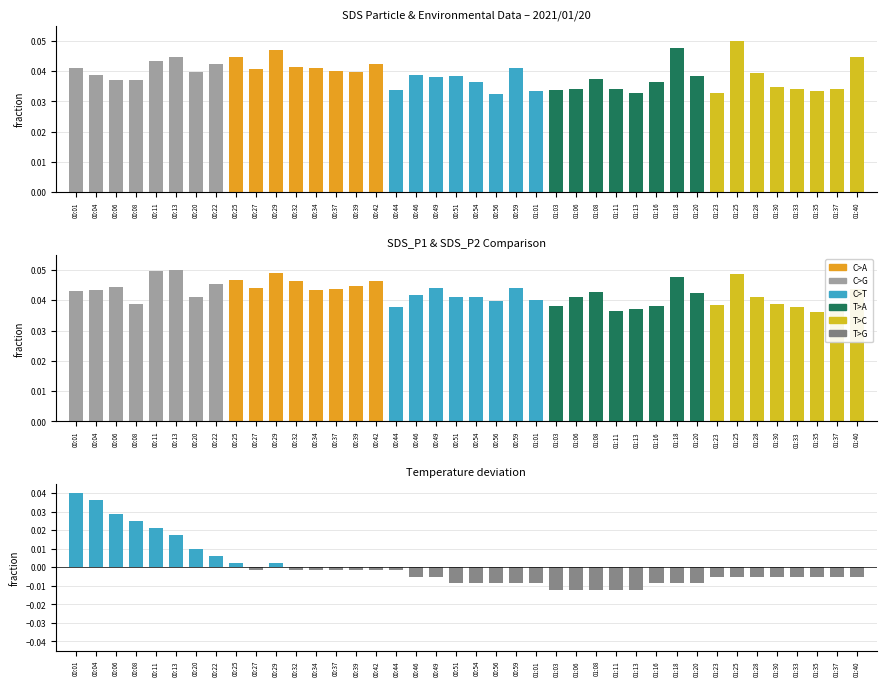

Reading right to left, transcribe all the data shown in this chart.

SDS_P1: 0.0	0.0	0.0	0.0	0.0	0.0	0.1	0.0	0.0	0.0	0.0	0.0	0.0	0.0	0.0	0.0	0.0	0.0	0.0	0.0	0.0	0.0	0.0	0.0	0.0	0.0	0.0	0.0	0.0	0.0	0.0	0.0	0.0	0.0	0.0	0.0	0.0	0.0	0.0	0.0
SDS_P2: 0.0	0.0	0.0	0.0	0.0	0.0	0.0	0.0	0.0	0.0	0.0	0.0	0.0	0.0	0.0	0.0	0.0	0.0	0.0	0.0	0.0	0.0	0.0	0.0	0.0	0.0	0.0	0.0	0.0	0.0	0.0	0.0	0.0	0.0	0.1	0.0	0.0	0.0	0.0	0.0
Temp deviation: -0.0	-0.0	-0.0	-0.0	-0.0	-0.0	-0.0	-0.0	-0.0	-0.0	-0.0	-0.0	-0.0	-0.0	-0.0	-0.0	-0.0	-0.0	-0.0	-0.0	-0.0	-0.0	-0.0	-0.0	-0.0	-0.0	-0.0	-0.0	-0.0	0.0	-0.0	0.0	0.0	0.0	0.0	0.0	0.0	0.0	0.0	0.0